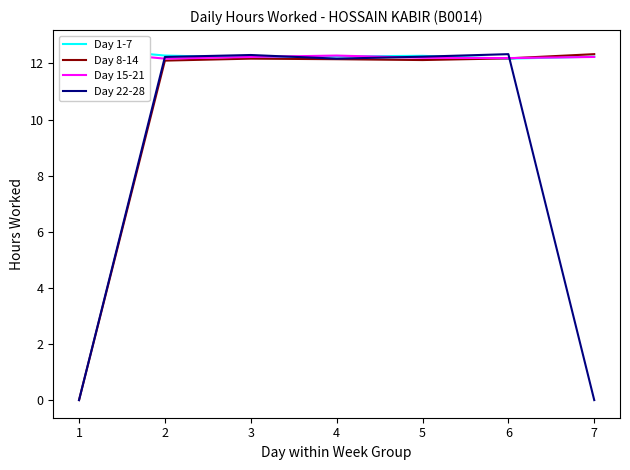

Between 1 and 7, which is larger?

1